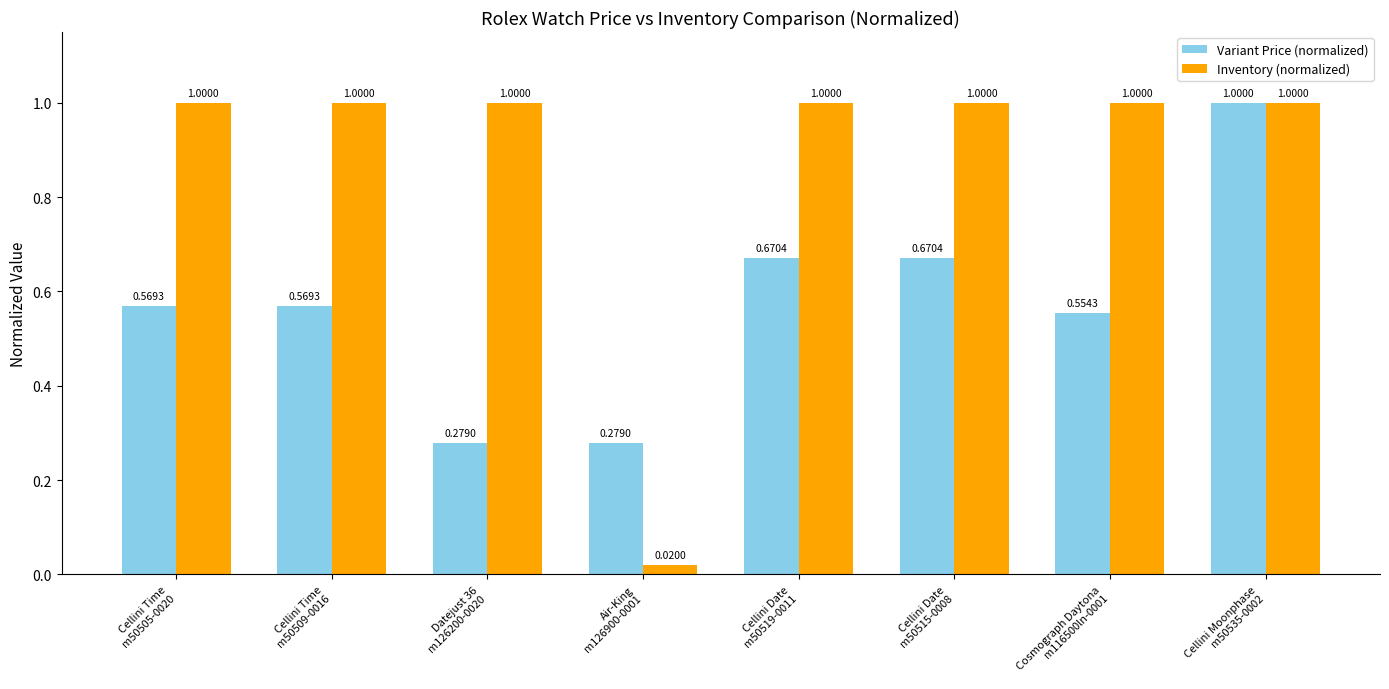

At which category is the sum across all series the highest?

Cellini Moonphase
m50535-0002